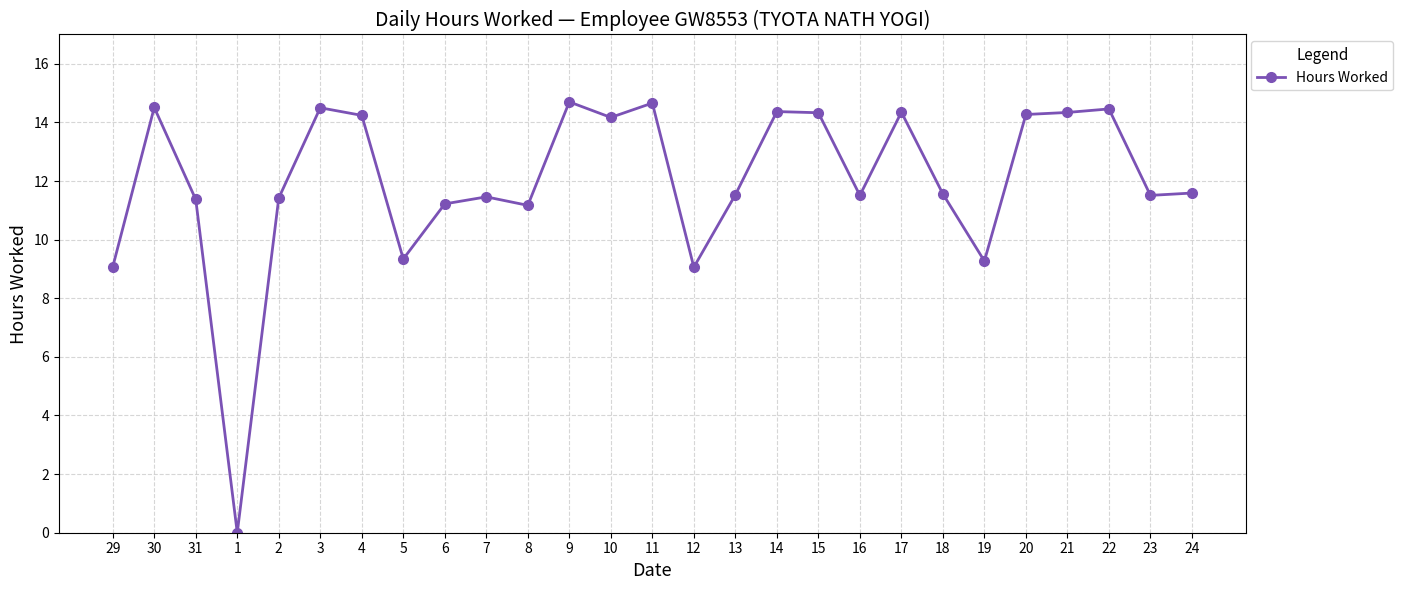

True or false: the data has more than 1 interior local peaks.

True